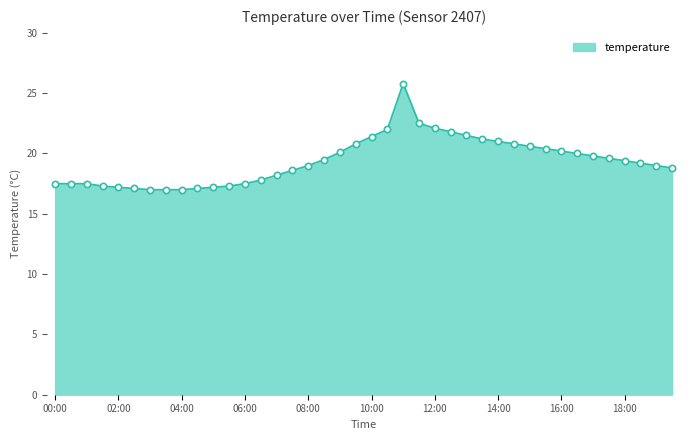

What is the minimum value shown in the chart?

17.0